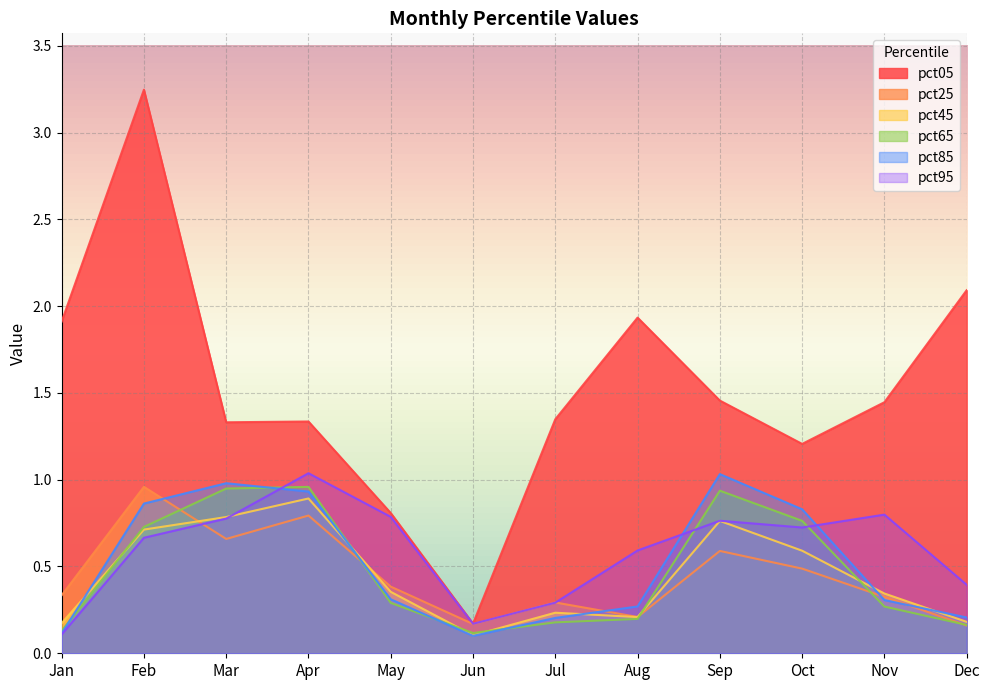

True or false: pct95 and pct25 cross at least once.

True